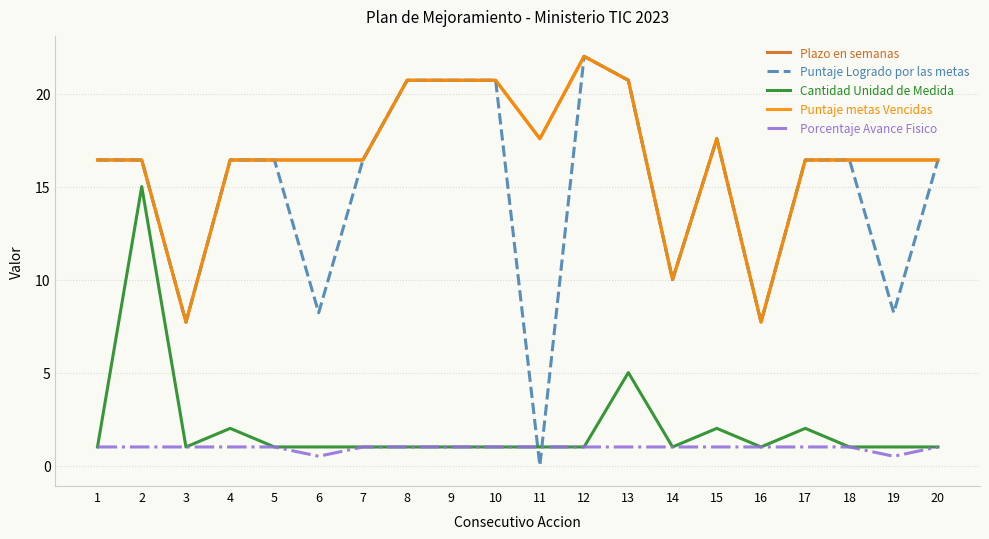

At which category does the chart reach its peak across all series?

12